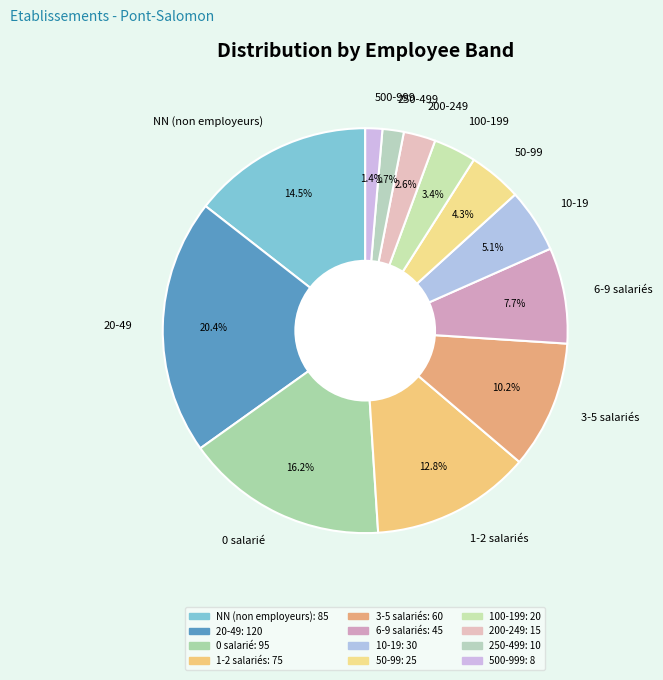

To the nearest percent, what is the difference between the largest and smallest slice percentages?

19%